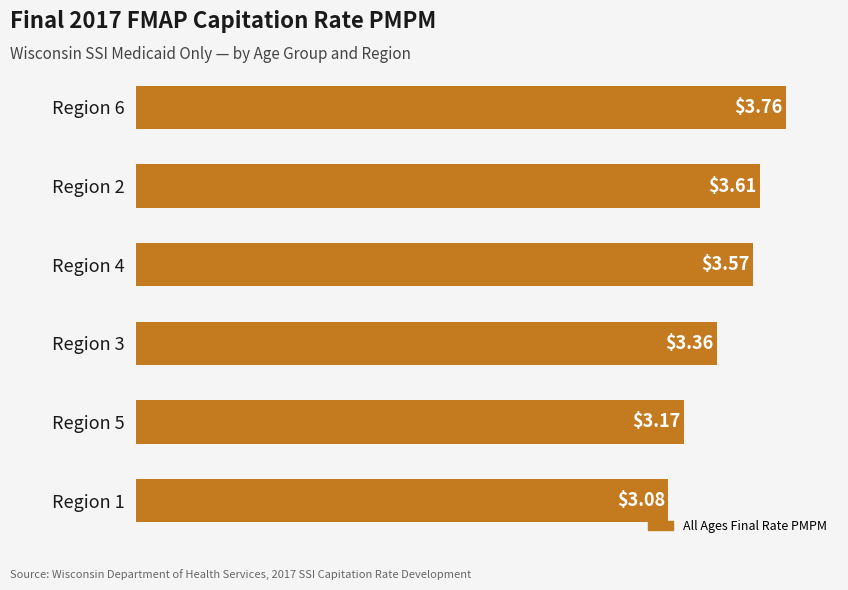

What is the sum of all values?

20.6